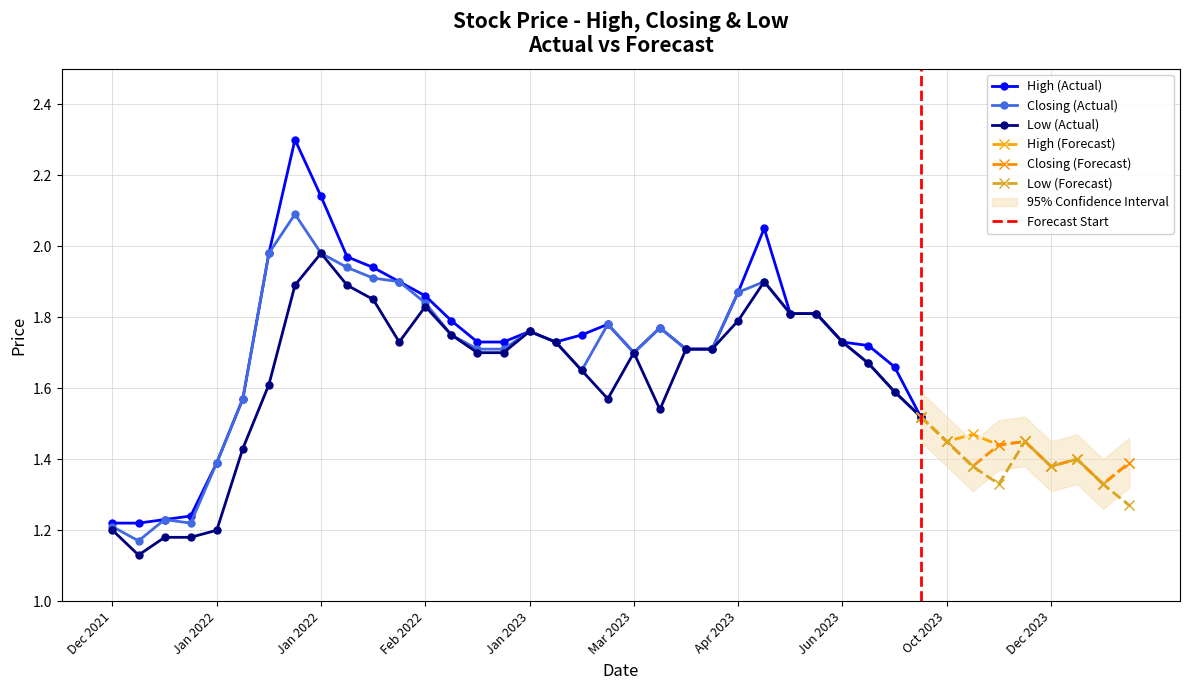

What is the minimum value for Low?

1.1